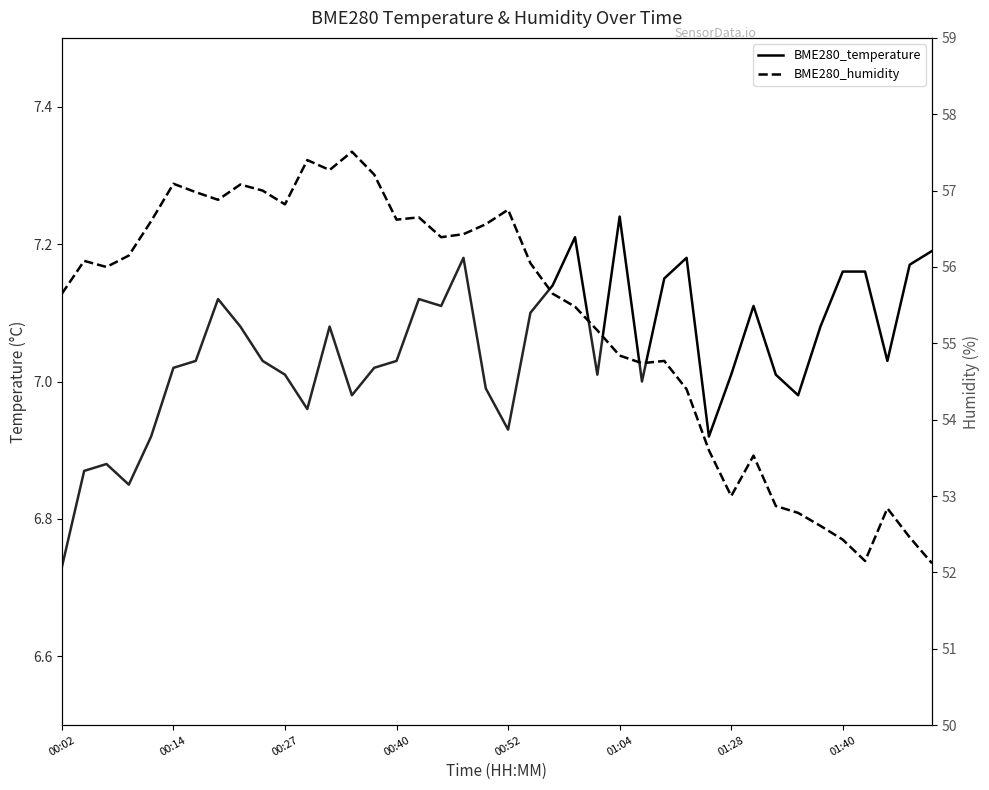

Rank the series at 00:37 from highest to lowest value.

BME280_humidity, BME280_temperature